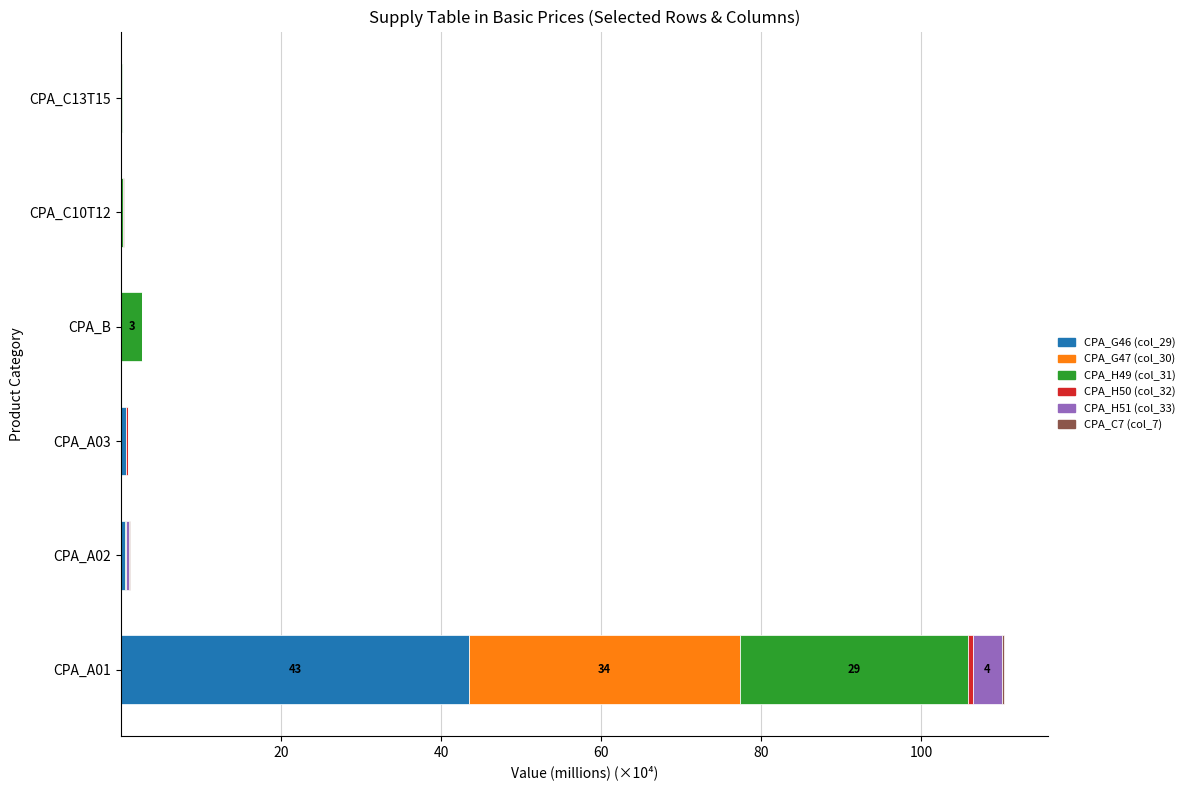

At which label does CPA_G46 (col_29) reach its peak?

CPA_A01